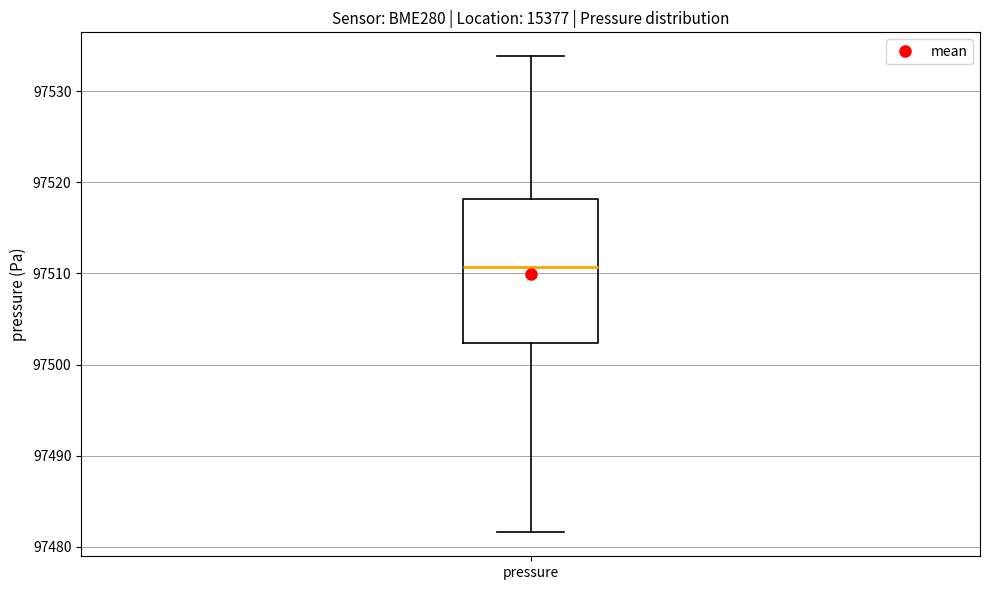

Where does the median line of the box for pressure sit on the y-axis? The values are not printed on the chart, so give them approximately, as read against the axis.

97511